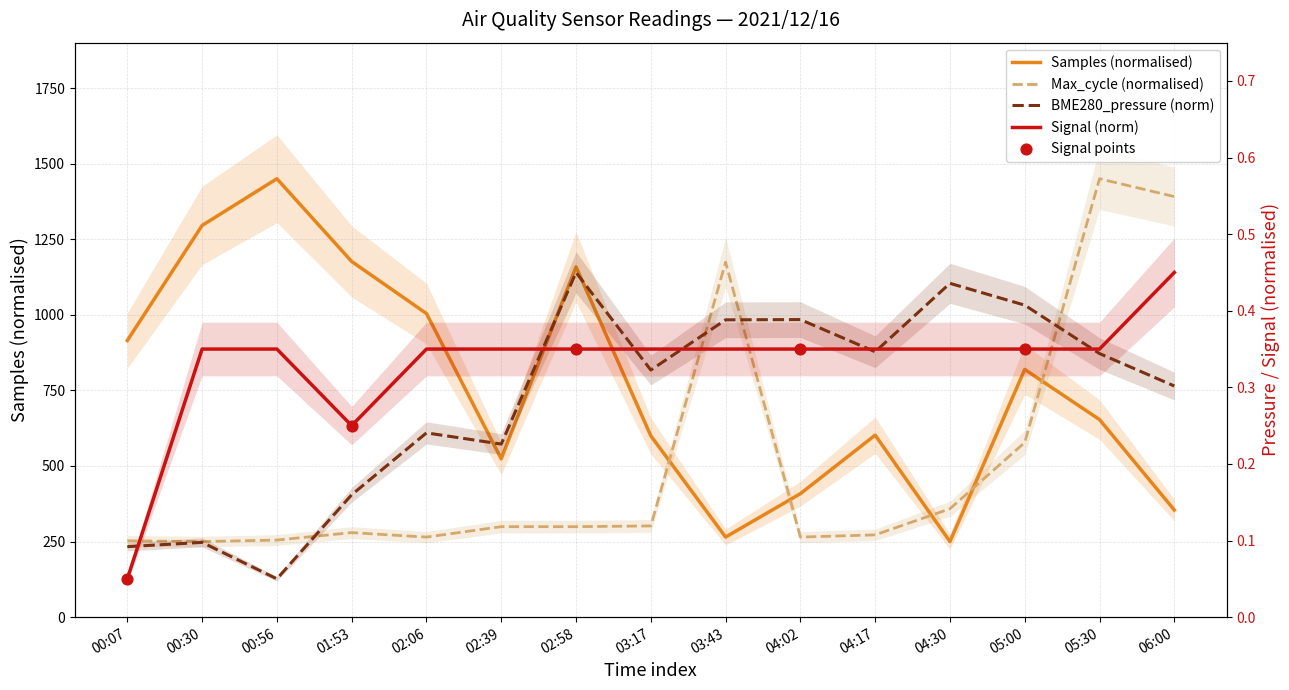

At which category is the sum across all series the highest?

05:30